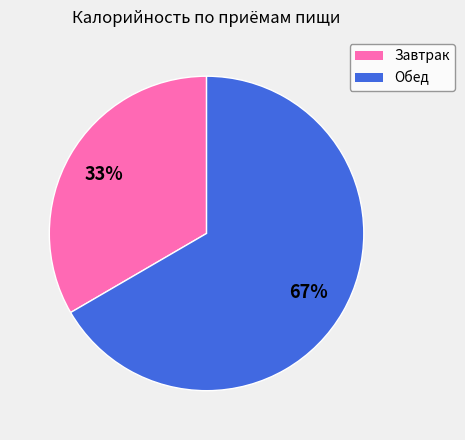

Does any single category account for the majority?

Yes